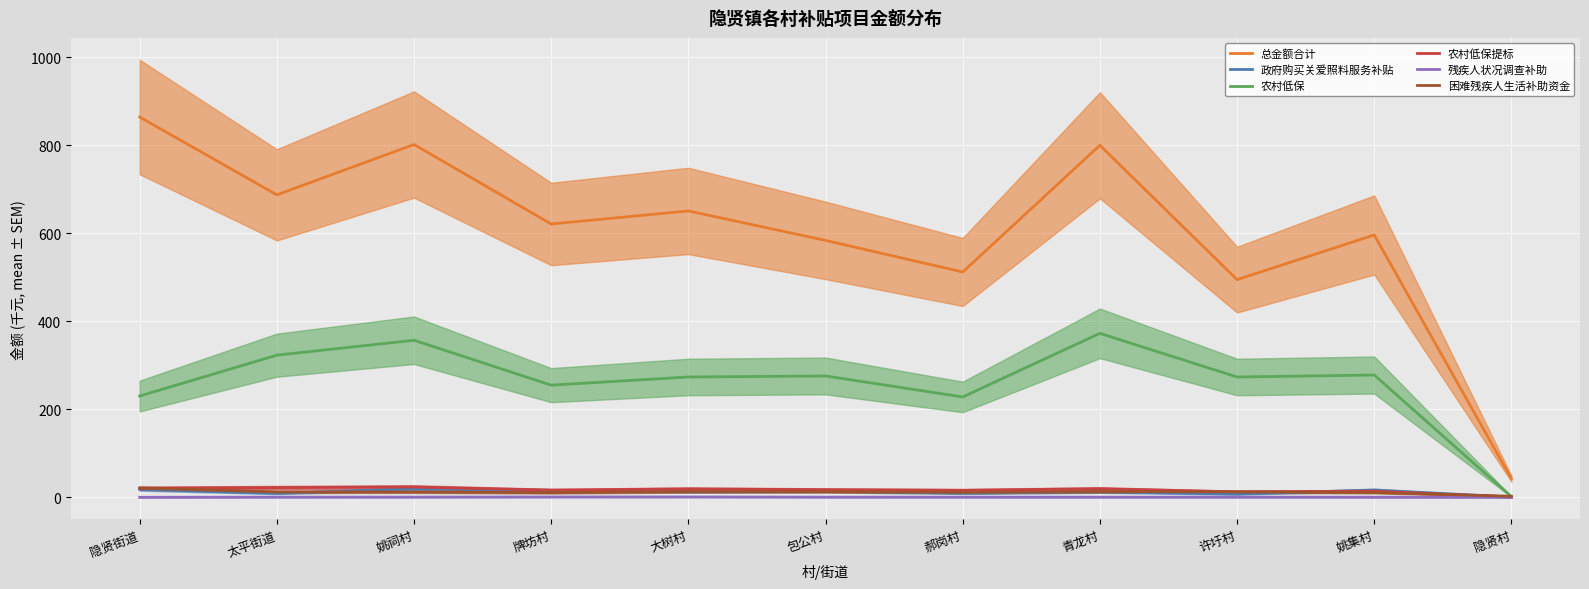

How many interior local peaks does the 总金额合计 series have?

4